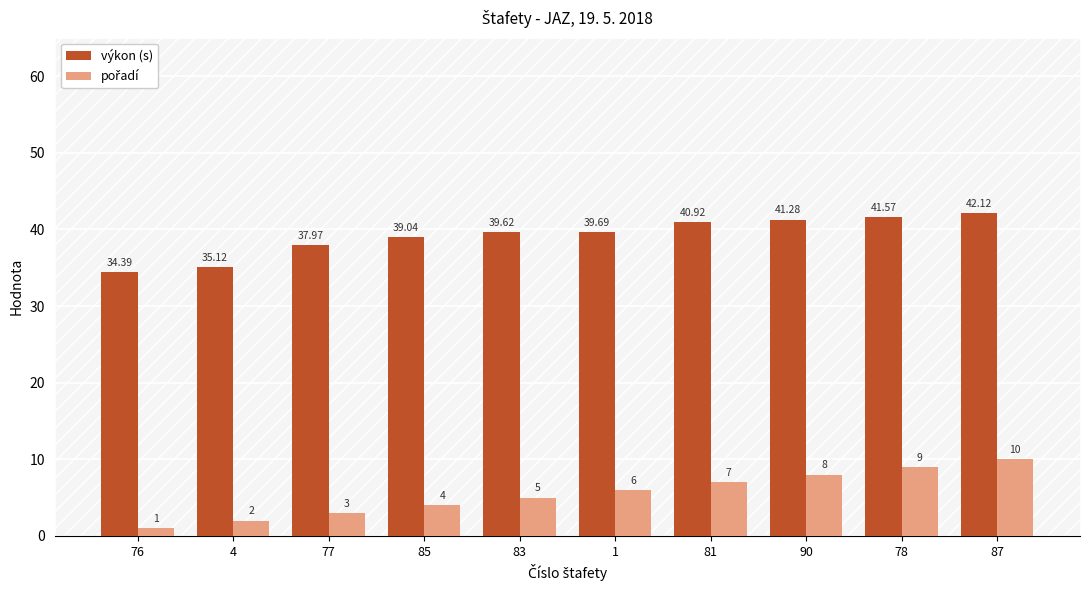

At how many categories does at least one series exceed 33?

10